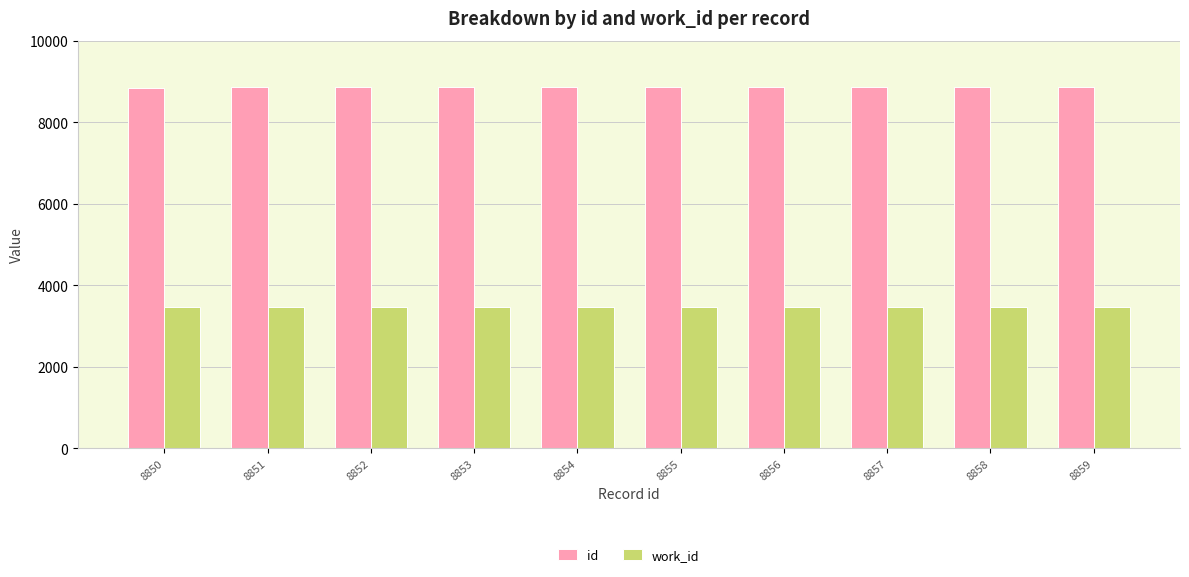

Which series has the largest total across all categories?

id